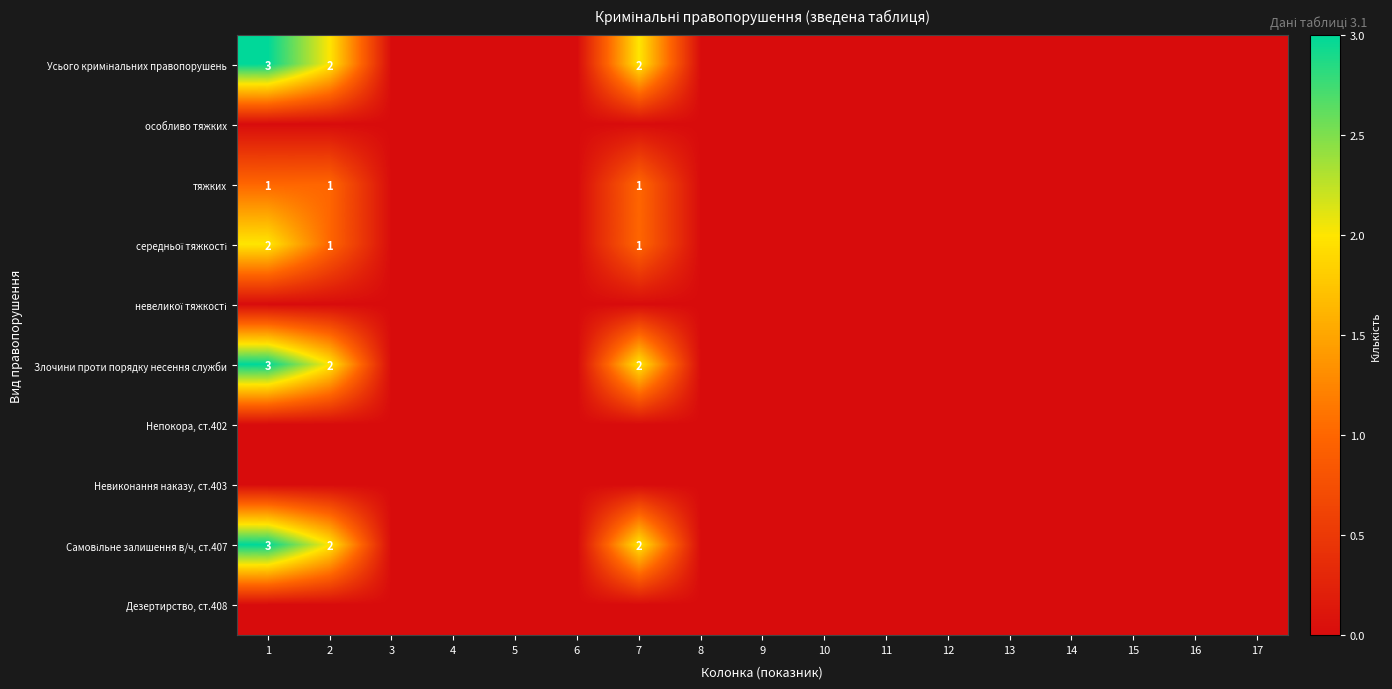

The value of Злочини проти порядку несення служби at 7 is 2. True or false?

True